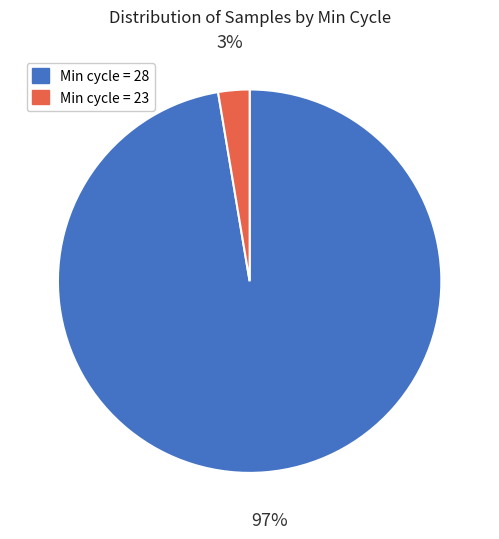

Is there any slice that represents more than half of the pie?

Yes